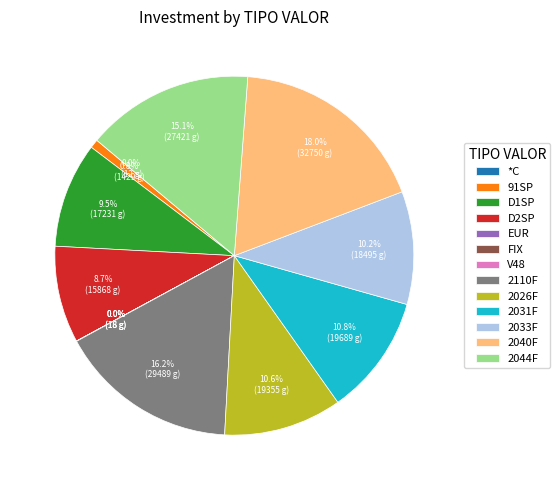

Does 2026F represent more than half of the total?

No